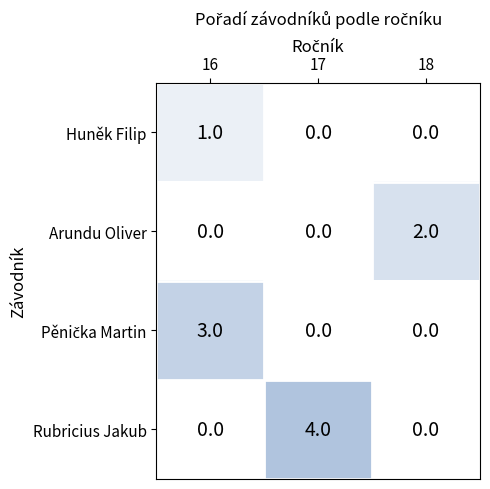

What is the total value across all series at 17?

4